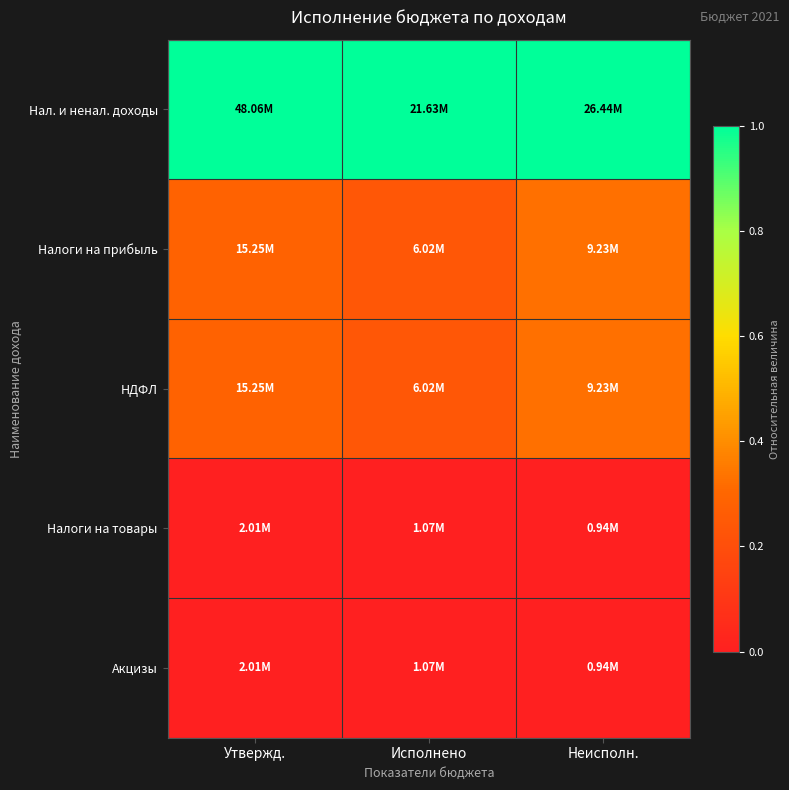

Between Утвержд. and Исполнено, which is larger?

Утвержд.